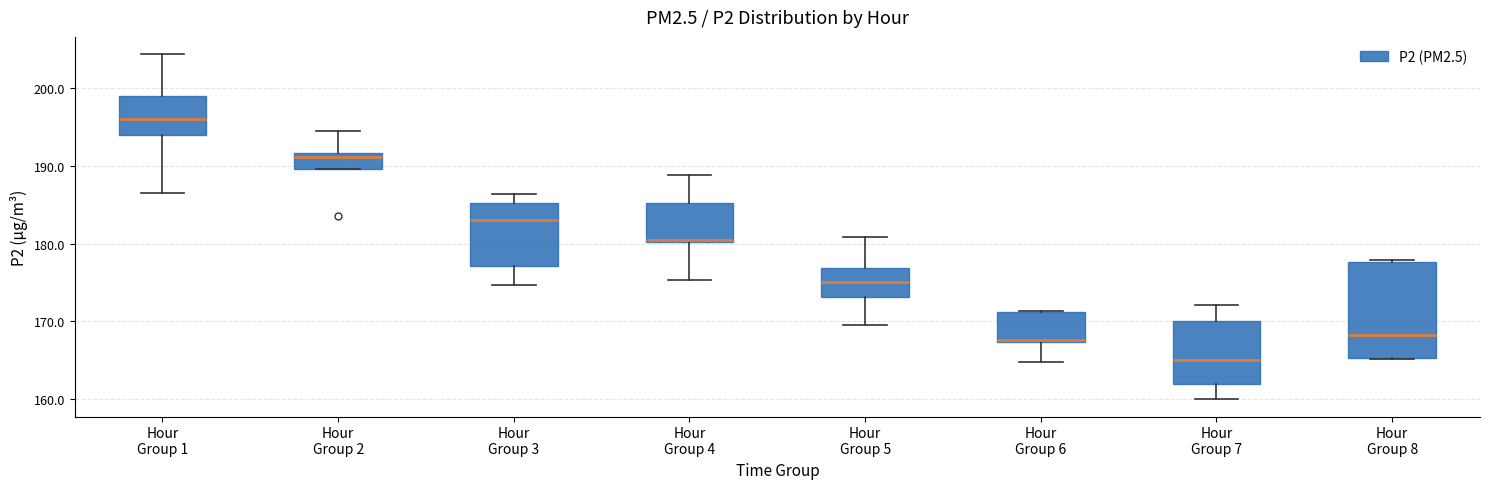

Comparing the boxes themselves (not the whiskers), which one is the tallest?

Hour Group 8